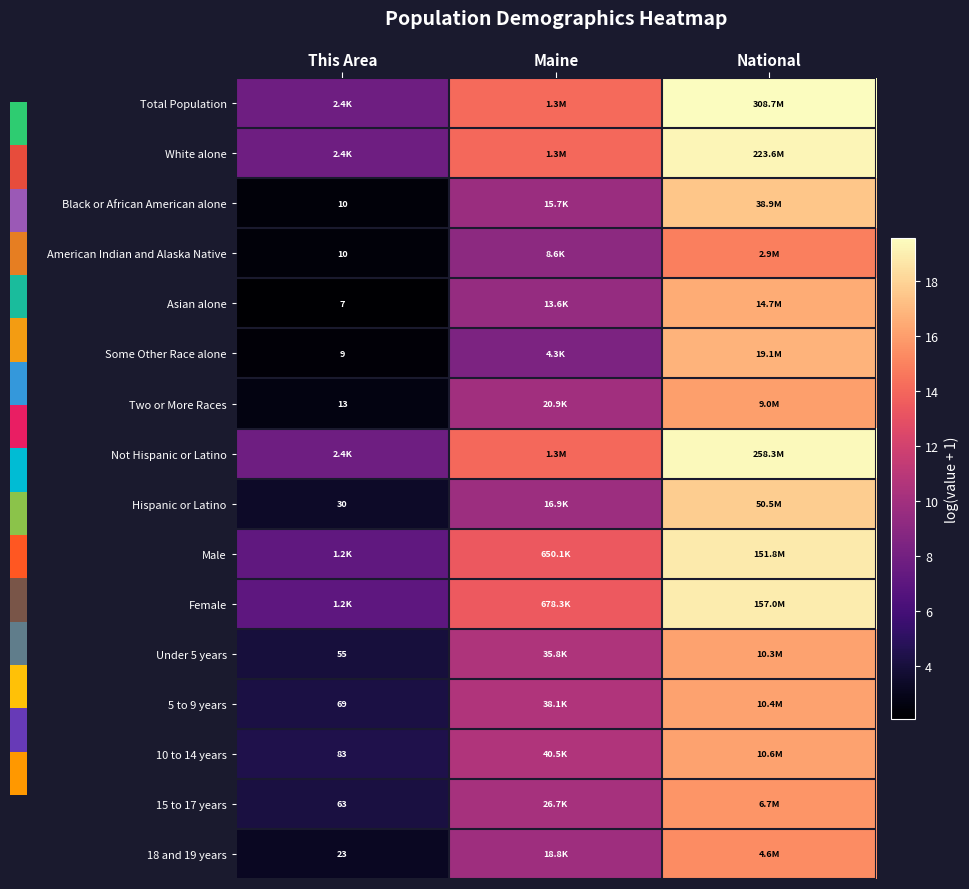

True or false: Black or African American alone has a value of 17.5 at National.

True